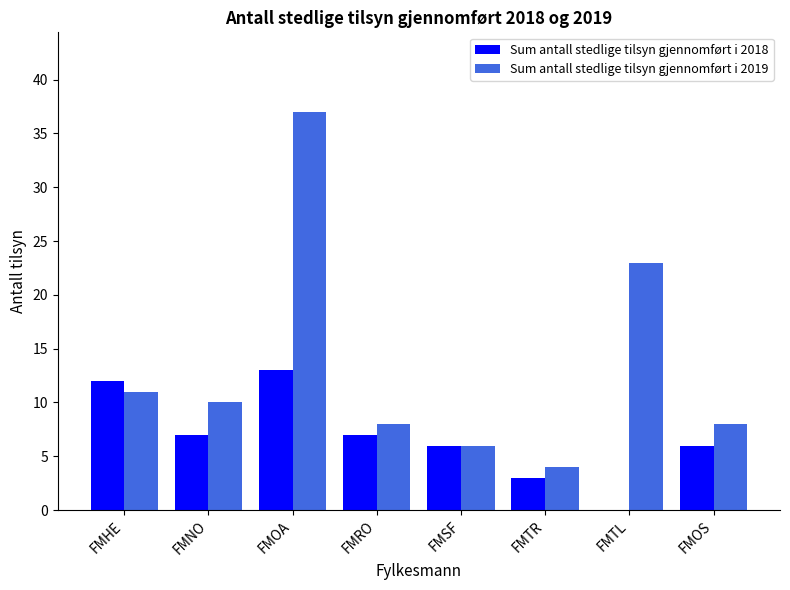

Which series has the largest range (max minus min)?

Sum antall stedlige tilsyn gjennomført i 2019